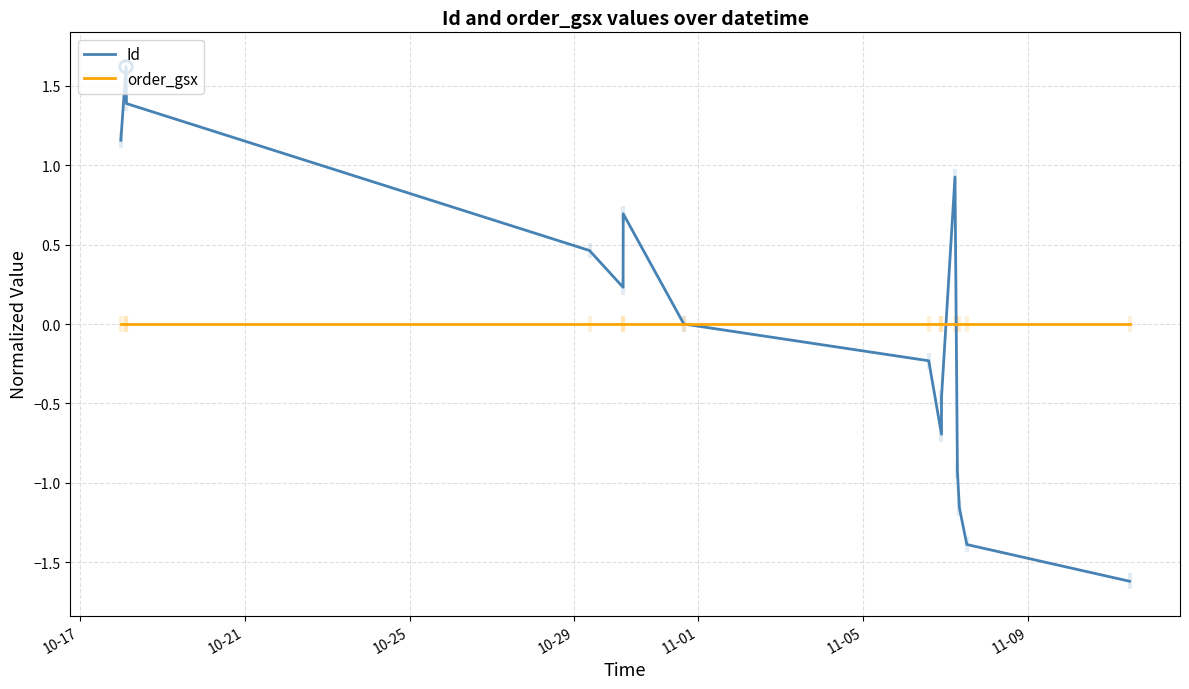

Which series has the largest total across all categories?

Id